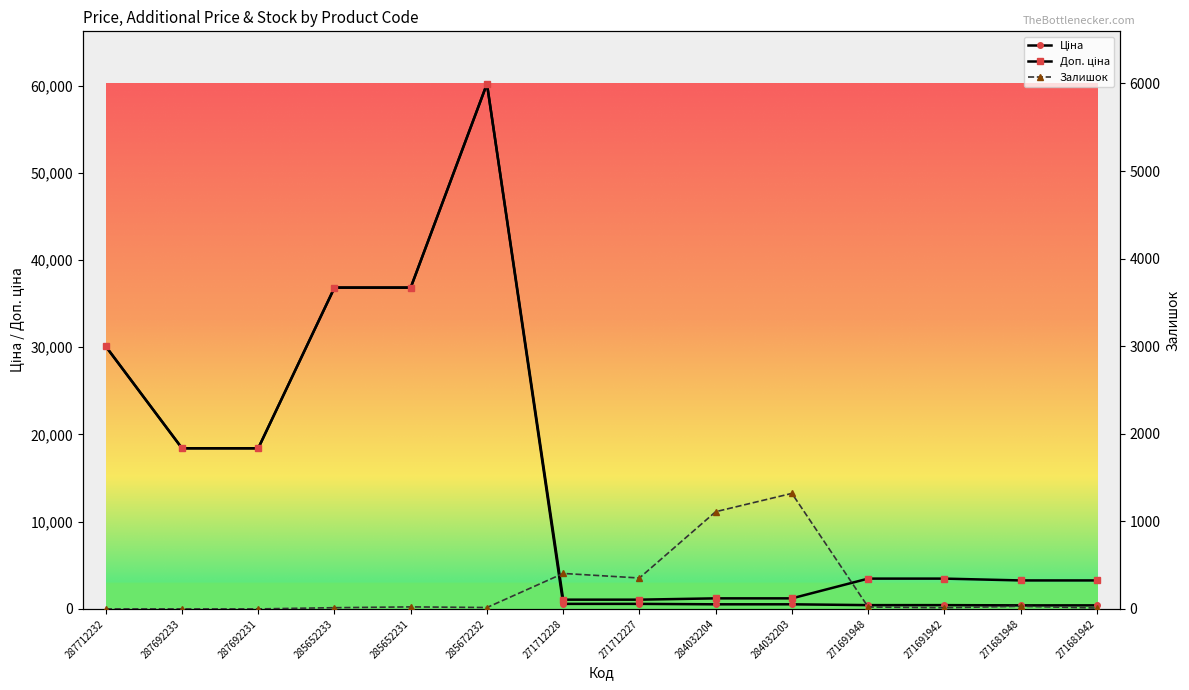

What is the label of the 4th point from the left?

285652233